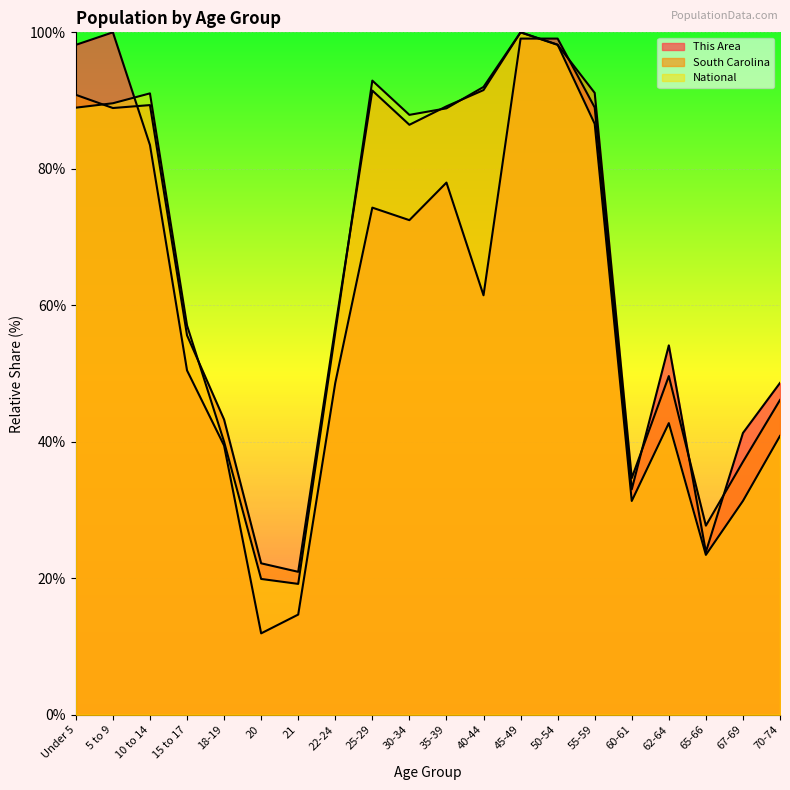

How many values in the This Area series are below 61?

10